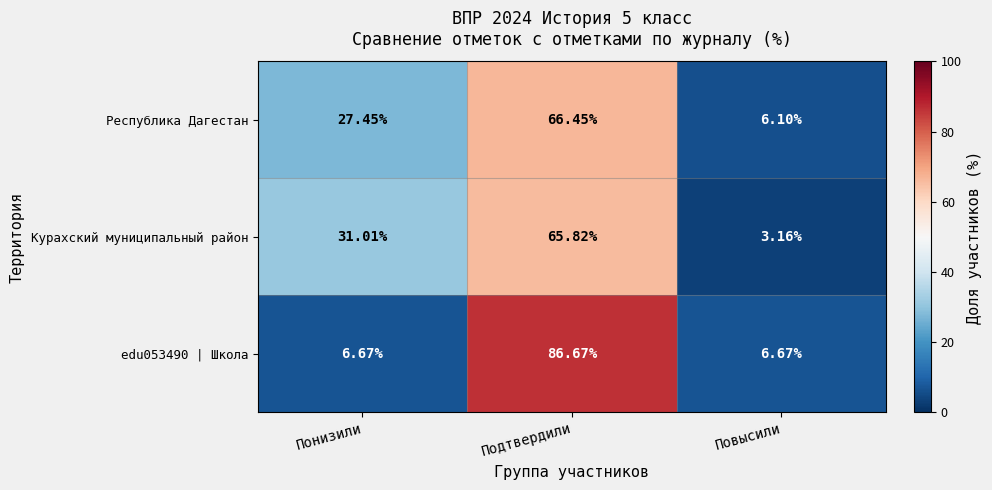

At how many categories does at least one series exceed 51?

1